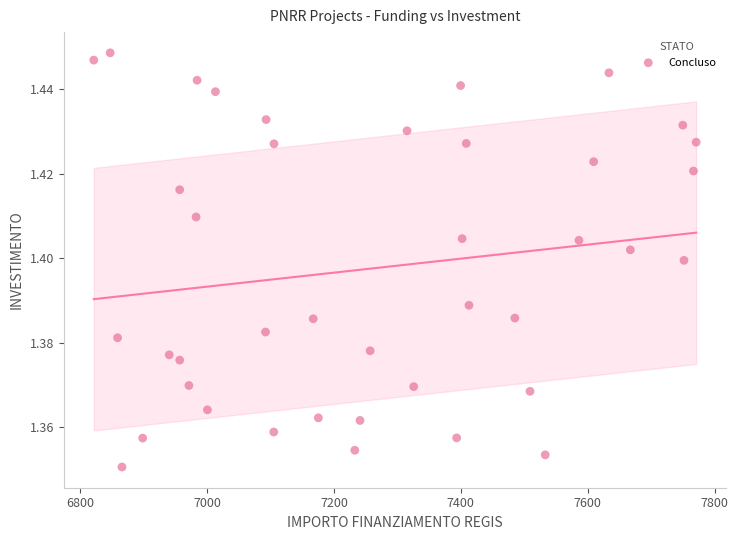

What is the range of X values (max minus min)?

949.3